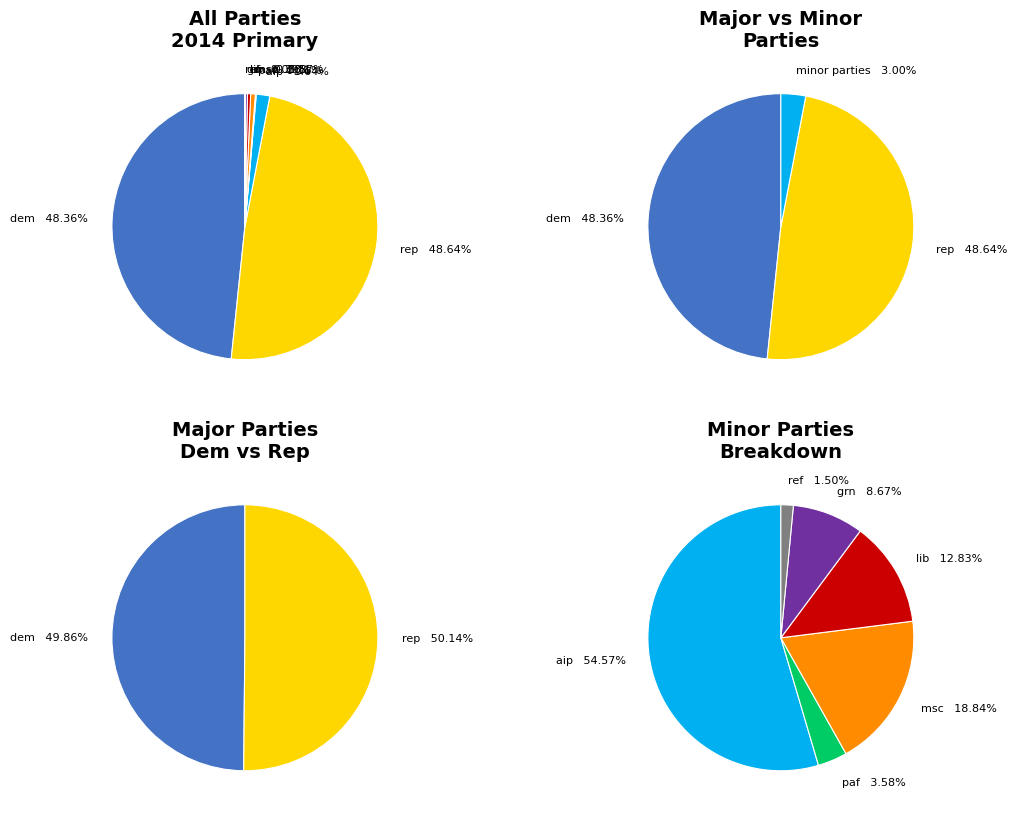

To the nearest percent, what portion does dem represent?

48%